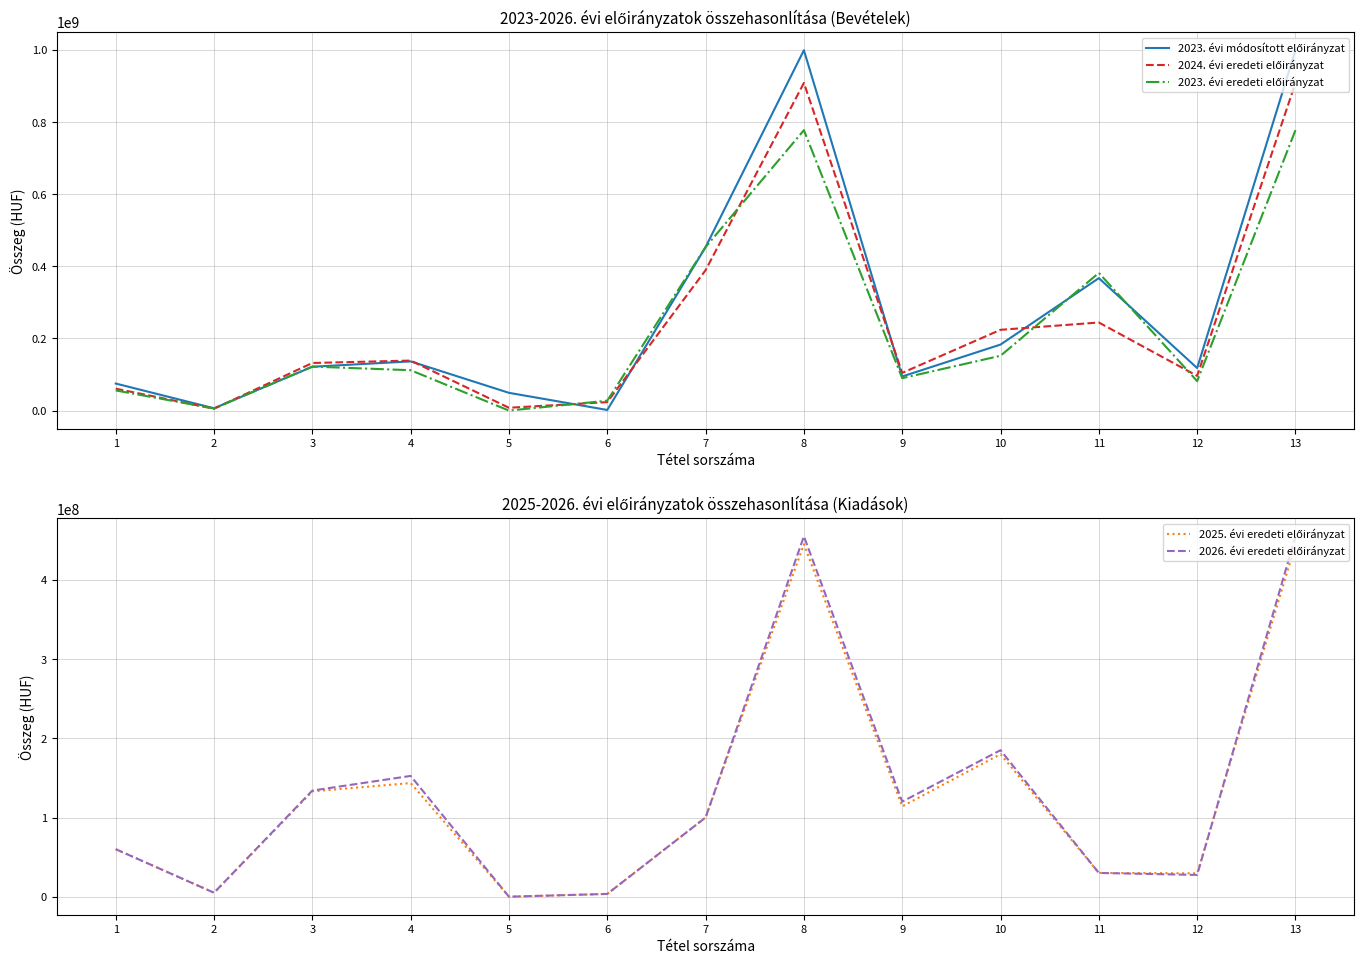

List the series in order of their peak value, highest first.

2023. évi módosított előirányzat, 2024. évi eredeti előirányzat, 2023. évi eredeti előirányzat, 2026. évi eredeti előirányzat, 2025. évi eredeti előirányzat